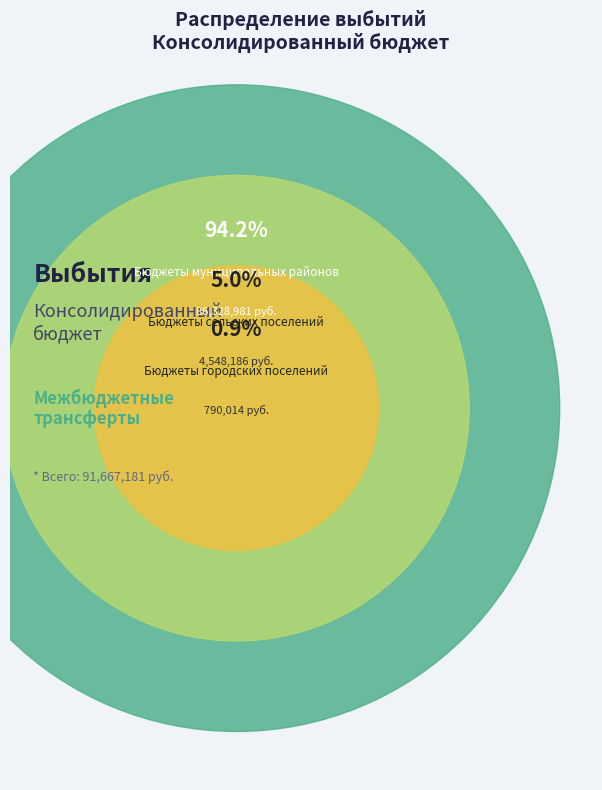

True or false: Бюджеты муниципальных районов accounts for 99% of the total.

False